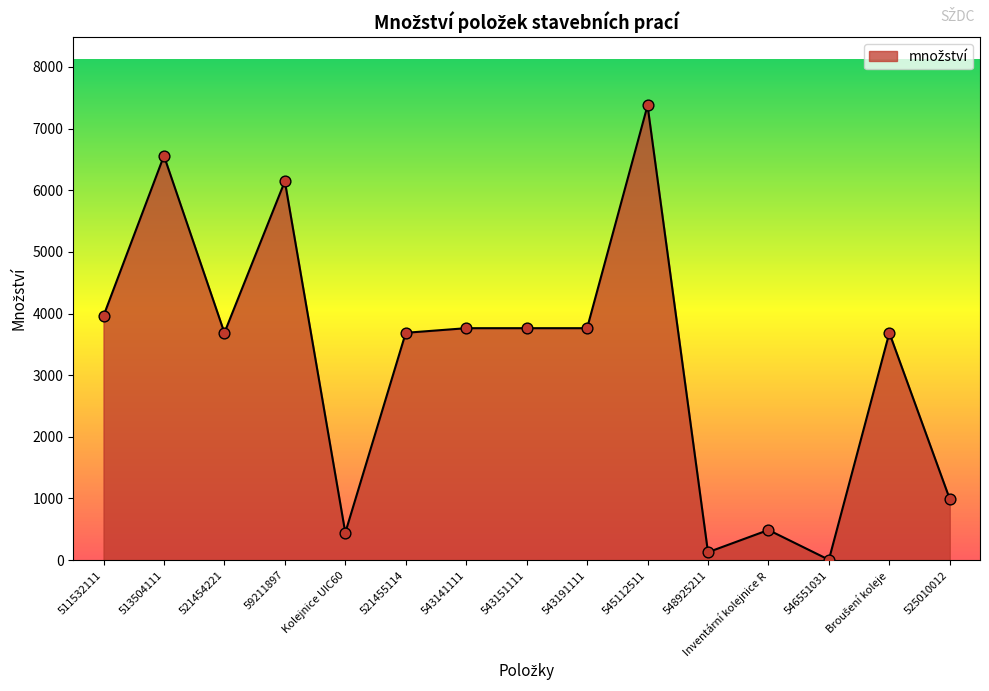

What is the change in value from 521454221 to 525010012?

-2697.0